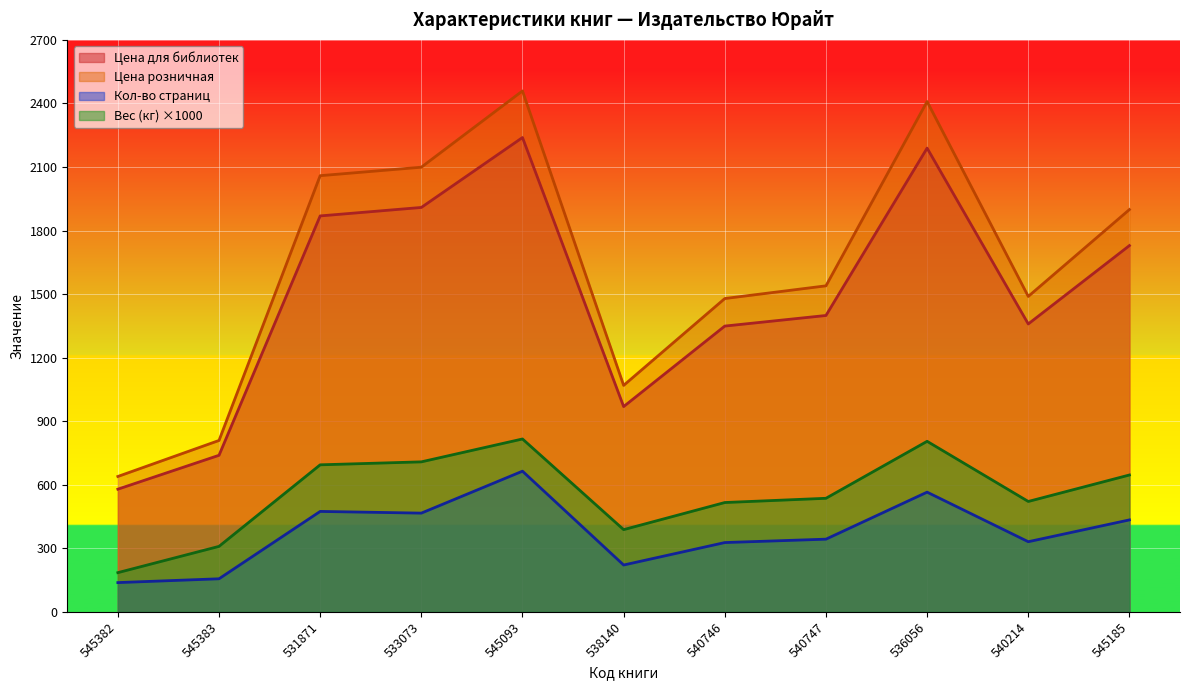

What value does the Вес (кг) series have at 533073, to the nearest 50?

700